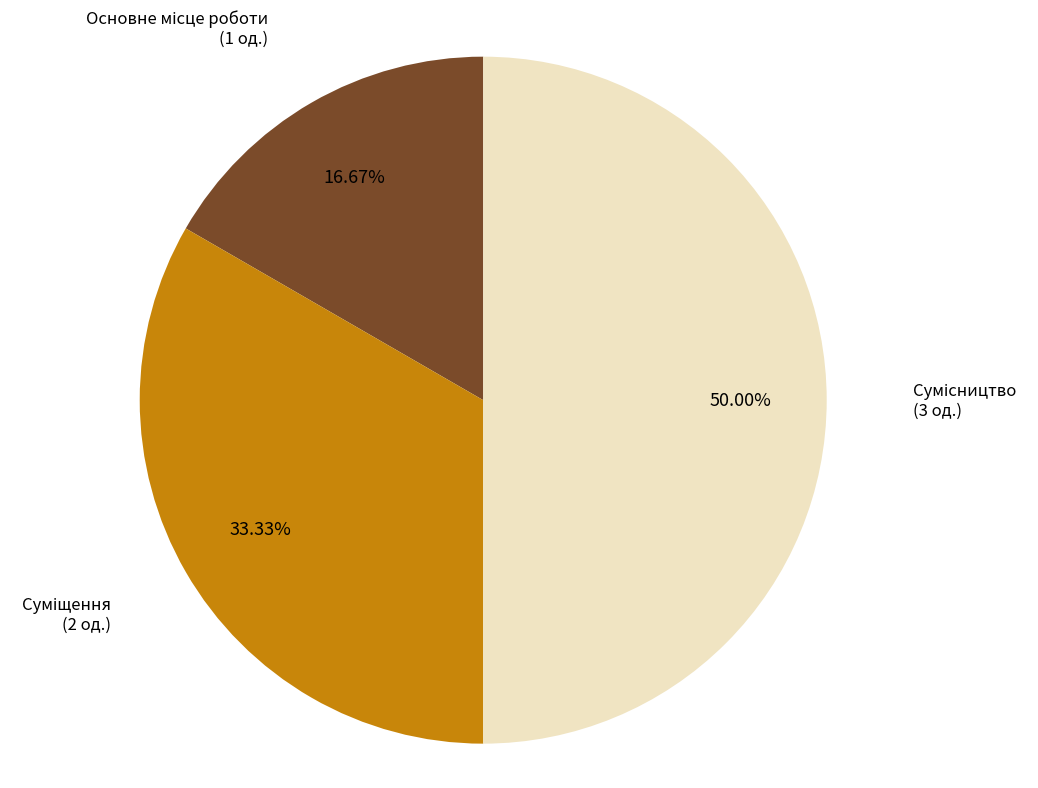

To the nearest percent, what portion does Основне місце роботи represent?

17%